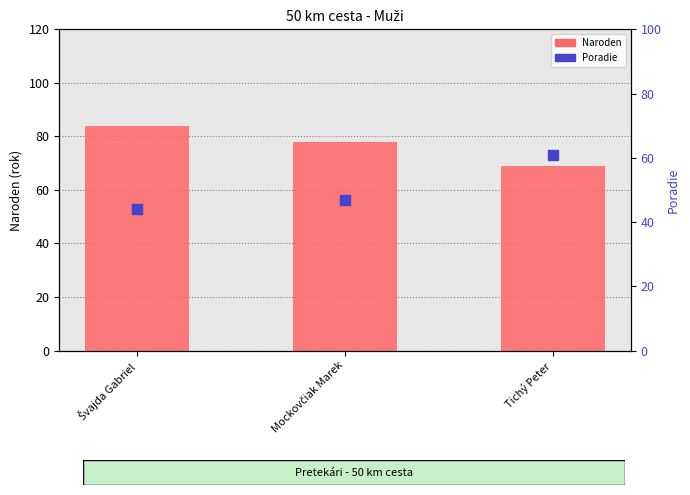

At how many categories does at least one series exceed 80?

1